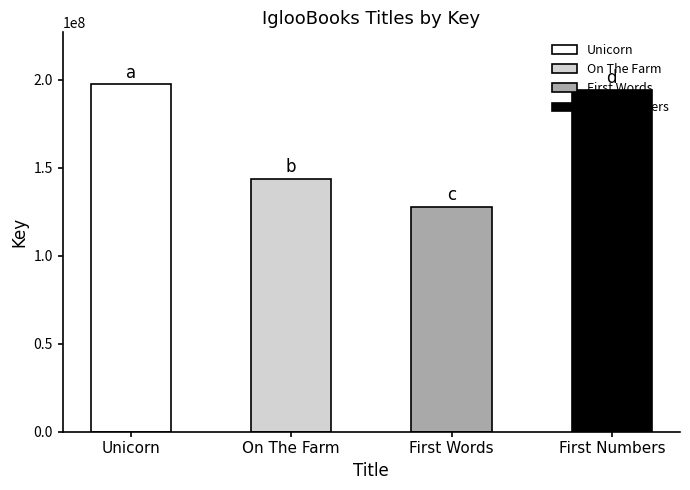

At which label does the data first exceed 194179001?

Unicorn